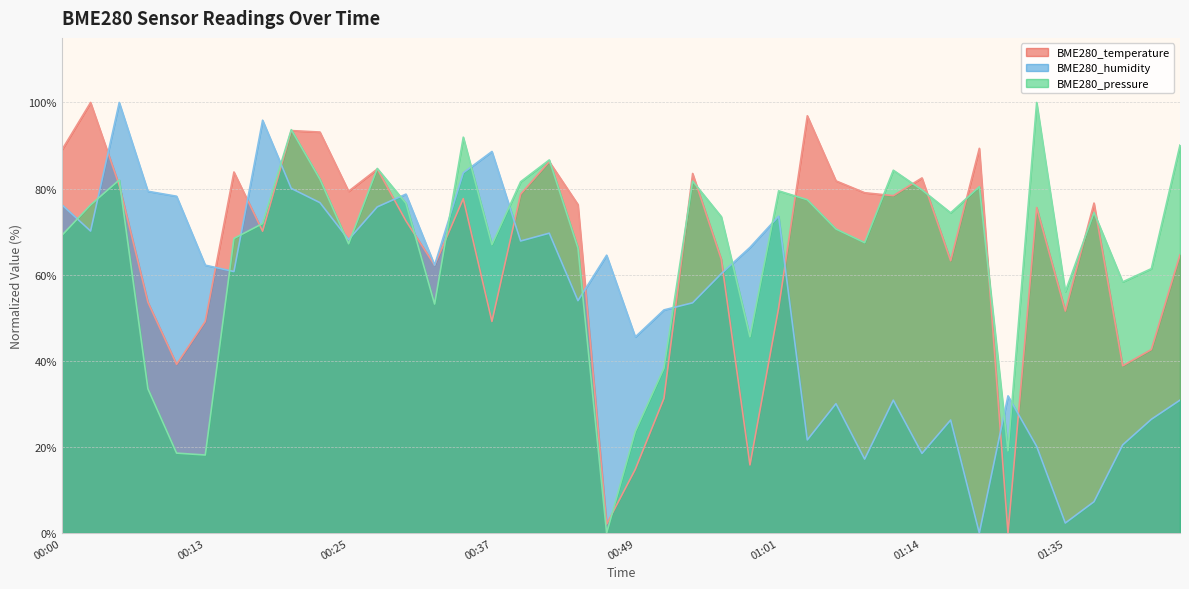

Reading left to right, transcribe all the data shown in this chart.

BME280_temperature: 89.0	100.0	80.8	53.6	39.2	49.1	83.8	70.1	93.5	93.1	79.4	84.5	72.5	62.2	77.7	49.1	78.7	86.3	76.3	2.1	14.8	31.3	83.5	63.6	15.8	52.2	96.9	81.8	79.0	78.4	82.5	63.2	89.3	0.0	75.6	51.5	76.6	38.8	42.6	64.6
BME280_humidity: 76.2	70.1	100.0	79.4	78.2	62.2	60.7	95.9	80.0	76.7	68.2	75.7	78.7	62.2	83.7	88.6	67.8	69.6	54.0	64.5	45.5	51.8	53.5	60.2	66.3	73.6	21.6	30.0	17.2	30.9	18.5	26.2	0.0	31.8	20.1	2.3	7.3	20.5	26.4	30.9
BME280_pressure: 69.1	76.2	82.0	33.5	18.6	18.1	68.4	71.9	93.7	82.2	67.2	84.7	76.6	53.2	91.9	67.0	81.6	86.7	66.2	0.0	23.6	38.3	81.7	73.5	45.6	79.5	77.4	70.6	67.4	84.3	79.7	74.4	80.4	19.1	100.0	56.1	74.4	58.3	61.4	90.1